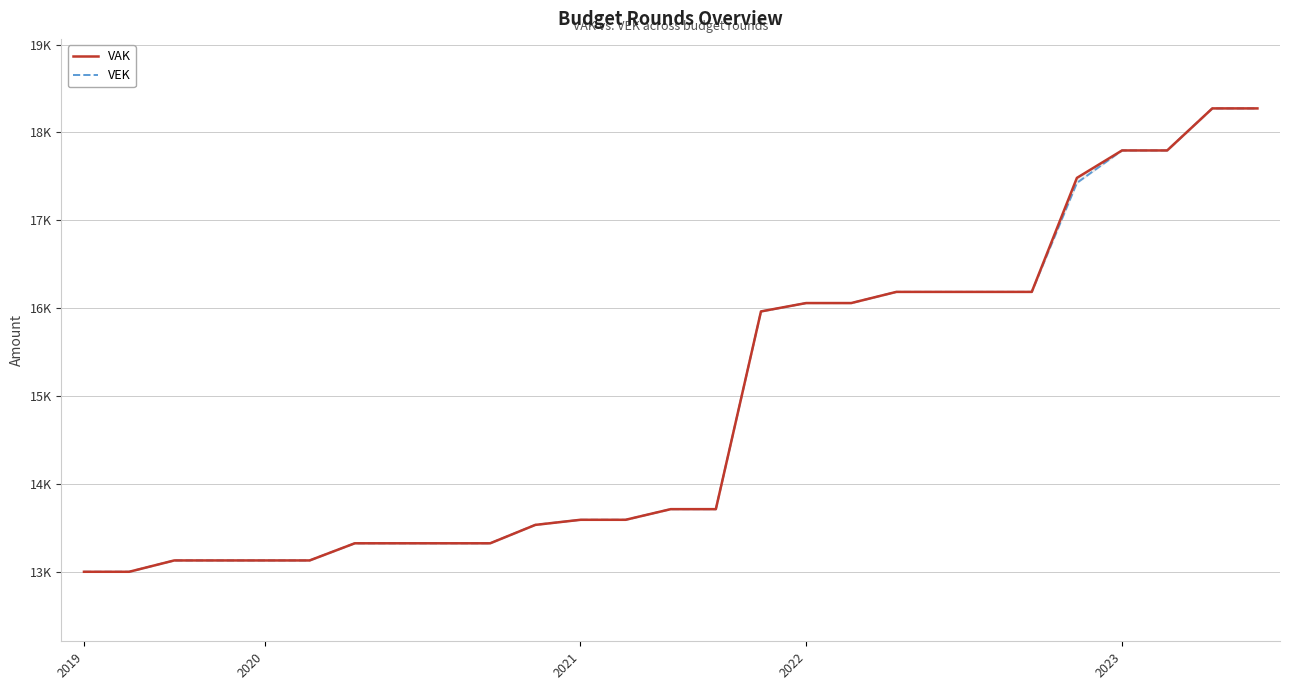

How many lines are shown in the chart?

2